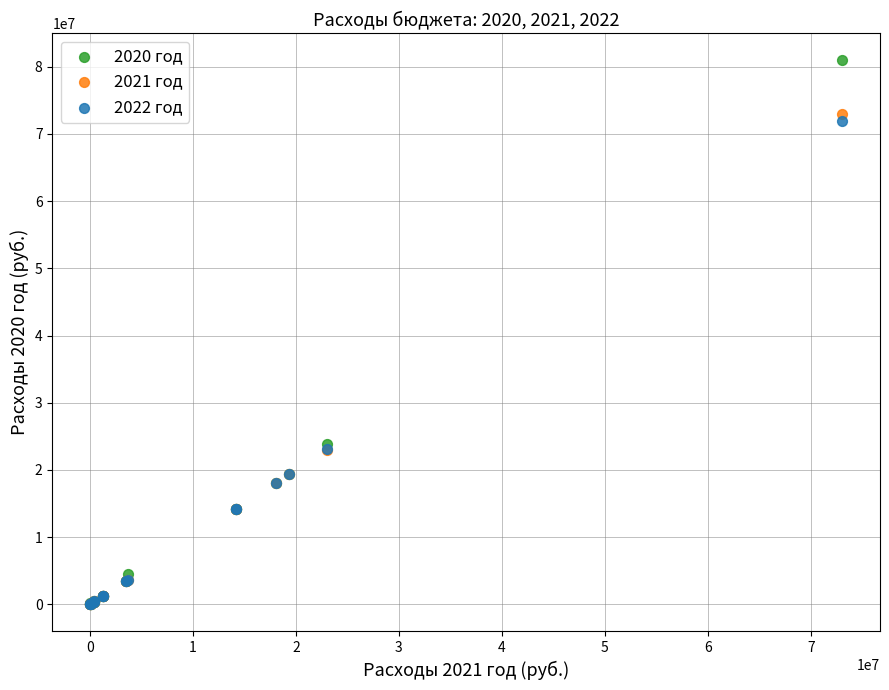

What are all the series names shown in the legend?

2020 год, 2021 год, 2022 год